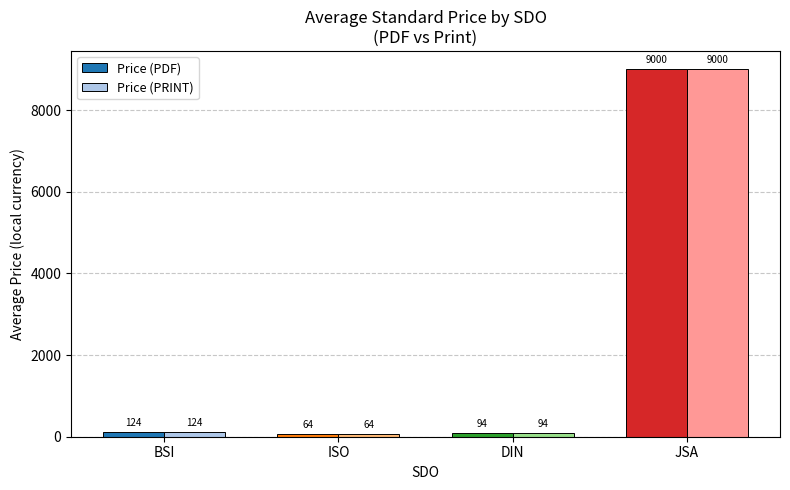

At which category is the sum across all series the highest?

JSA